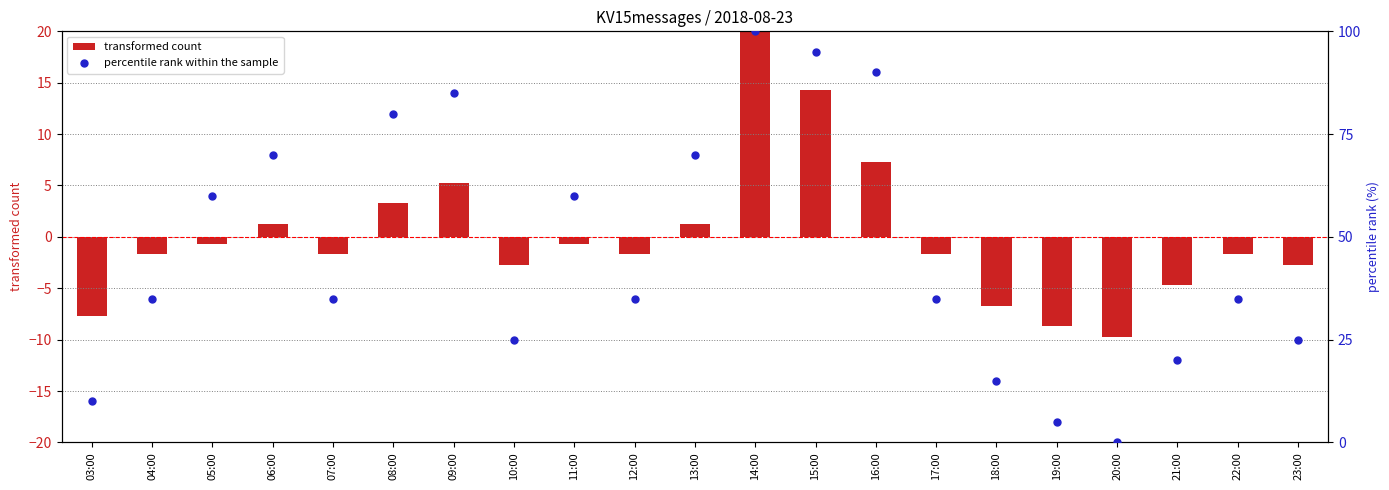

Which series contains the highest Y value?

percentile rank within the sample